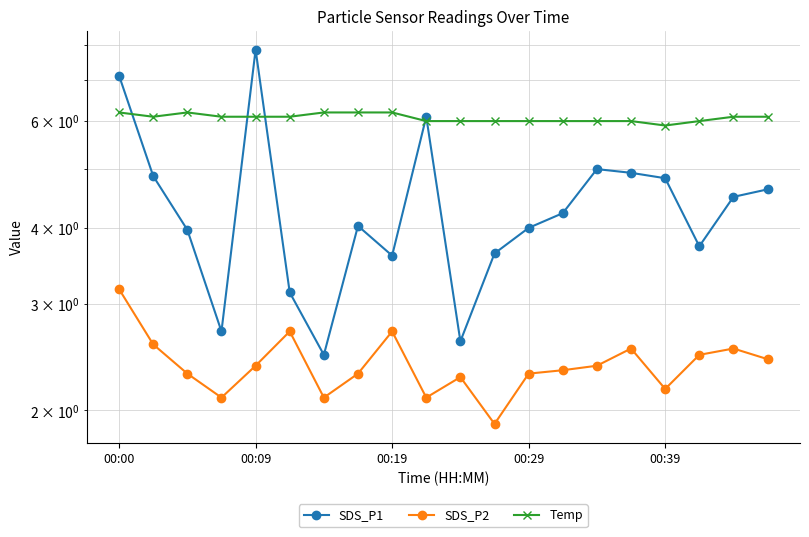

The SDS_P2 series shows 3.5 at 00:29. True or false?

False